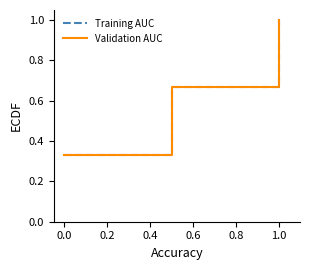

The Validation AUC series shows 1.7 at 1.0. True or false?

False